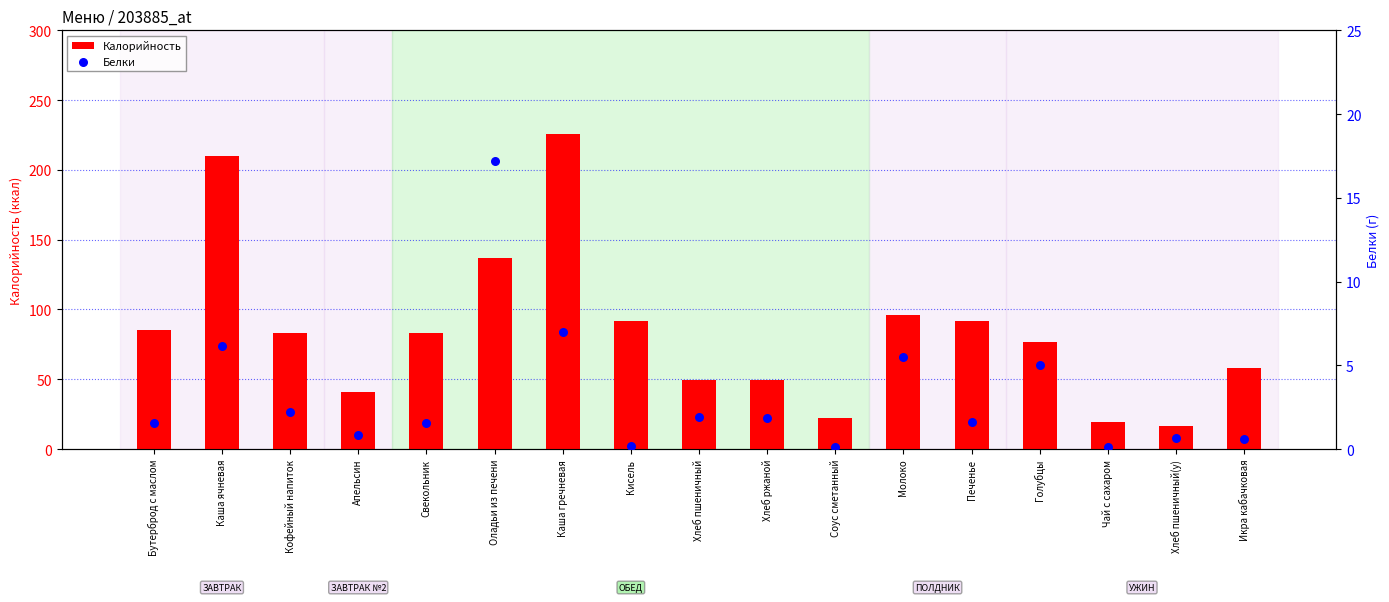

Which series has the widest spread of Y values?

Калорийность